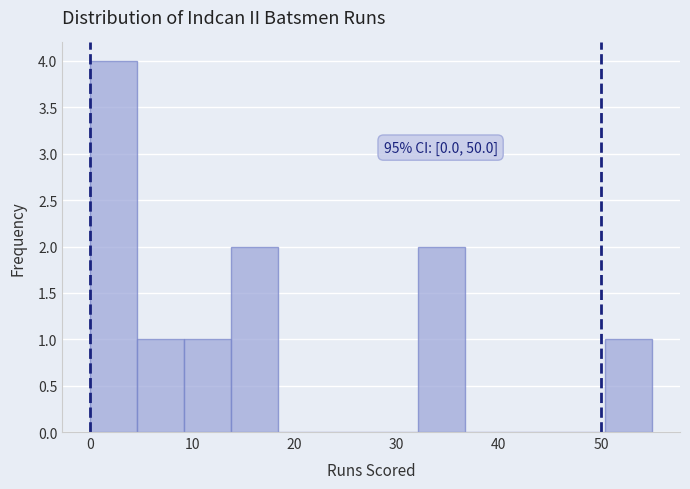

Over which range of the x-axis is the bar tallest?

0 to 5